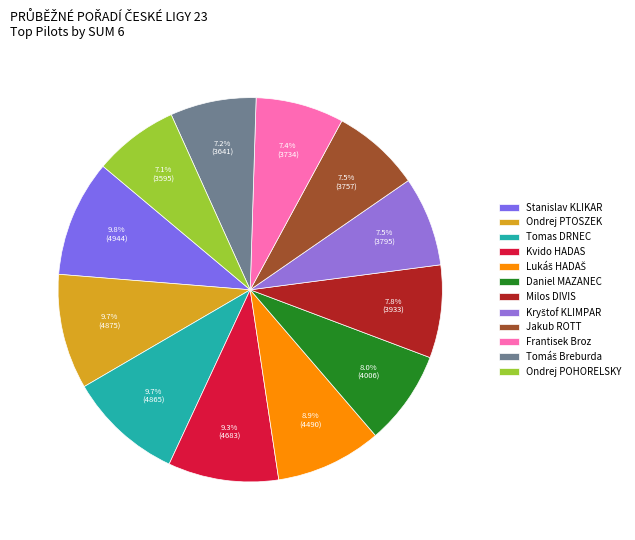

Count the number of slices in the pie.

12